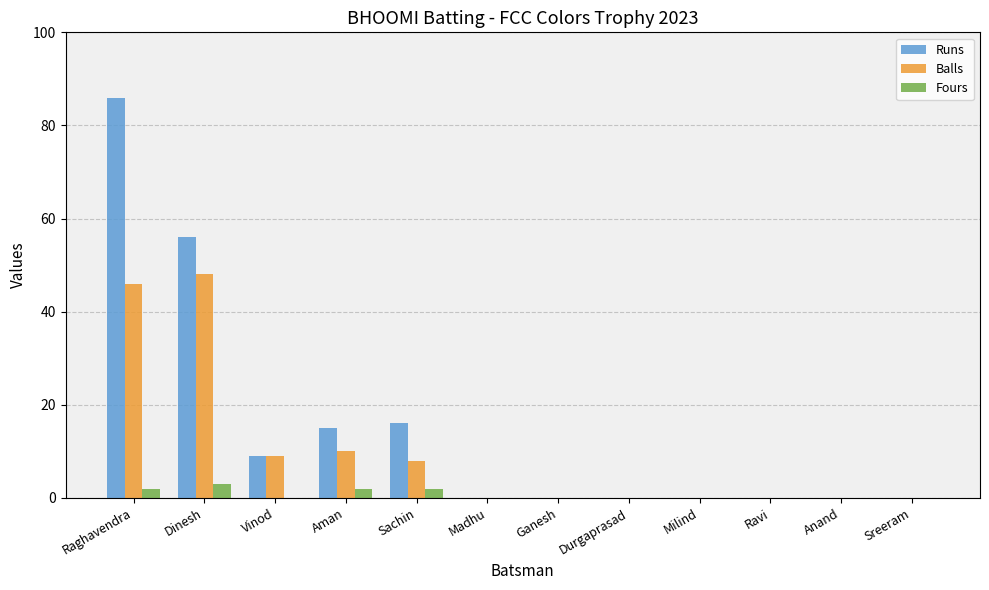

The Balls series shows 16 at Ganesh. True or false?

False